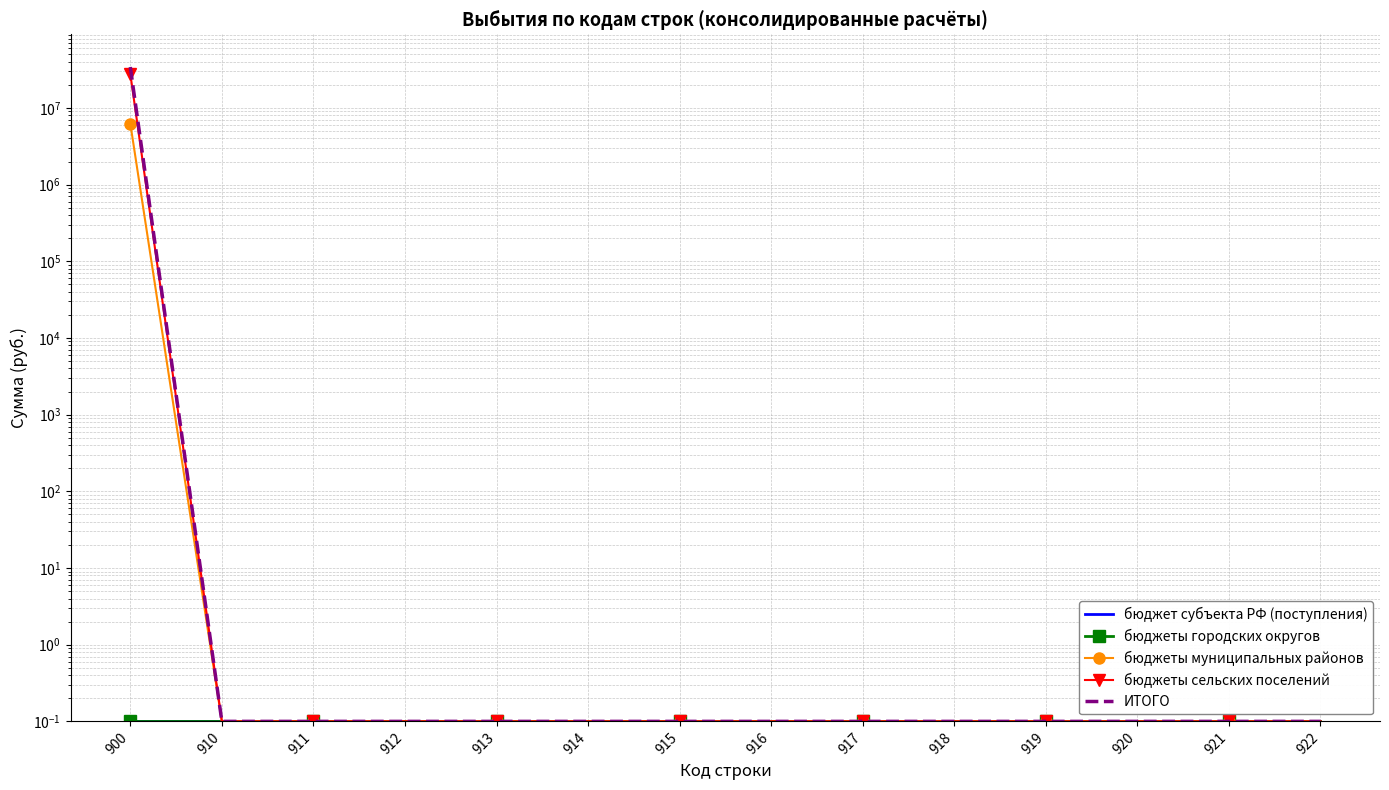

How many lines are shown in the chart?

5